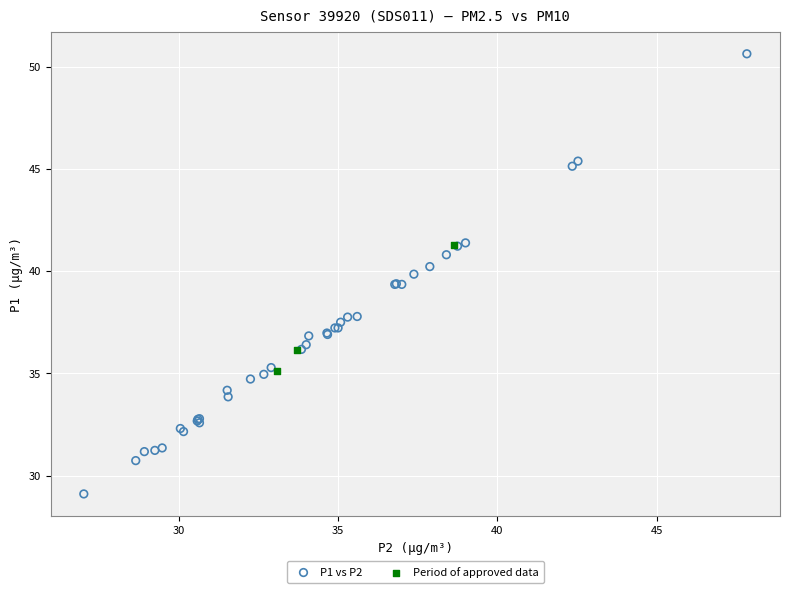

Which series contains the lowest Y value?

P1 vs P2